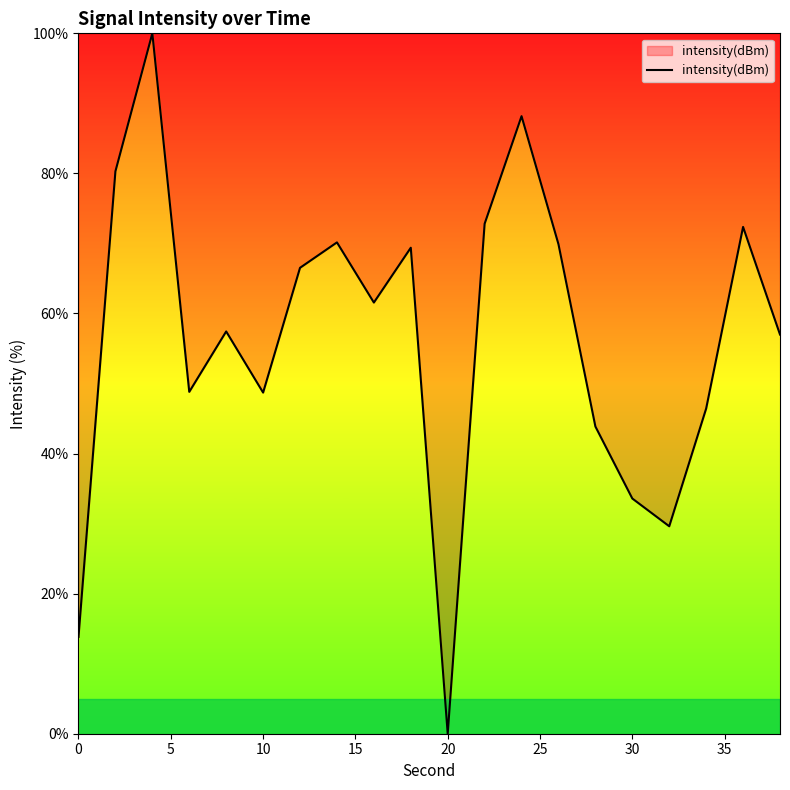

What is the difference between the maximum and minimum values?

100.0